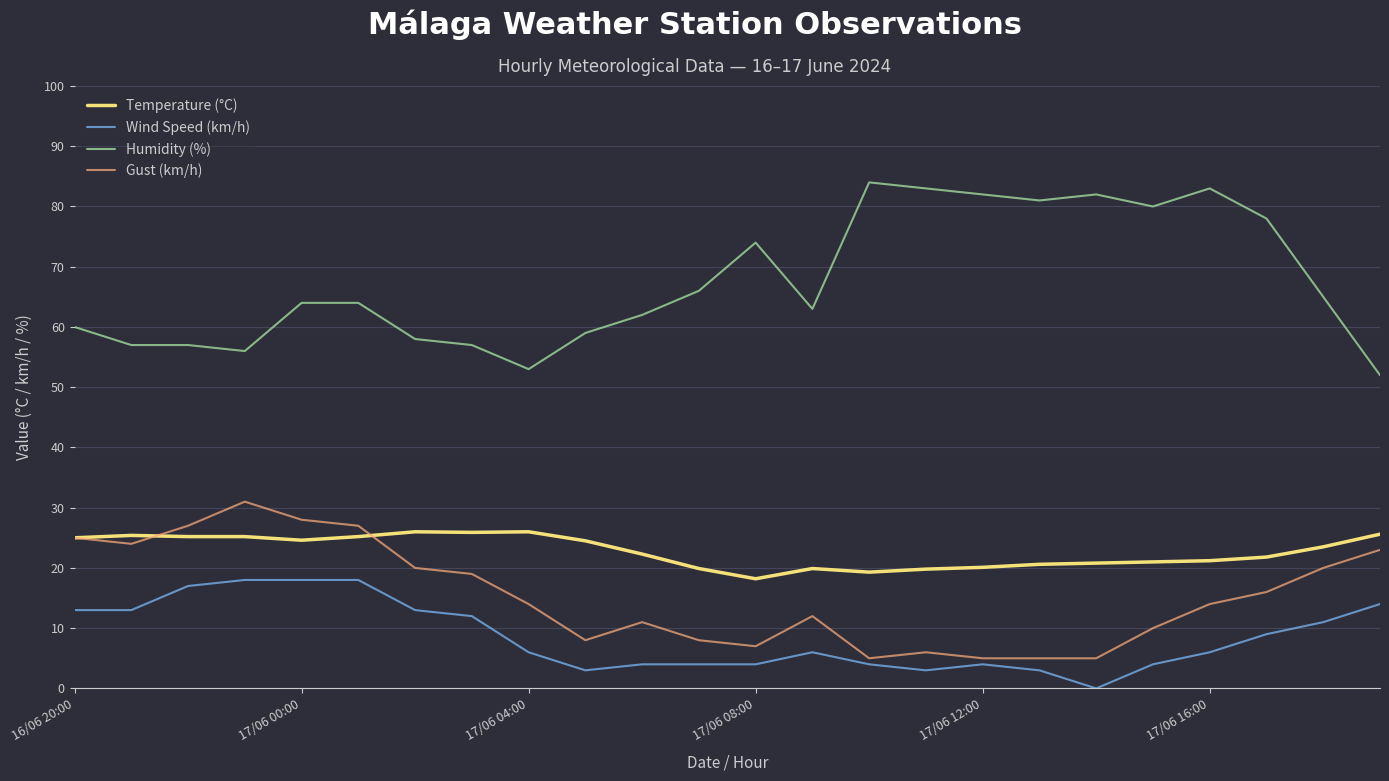

True or false: Humidity (%) and Wind Speed (km/h) cross at least once.

False